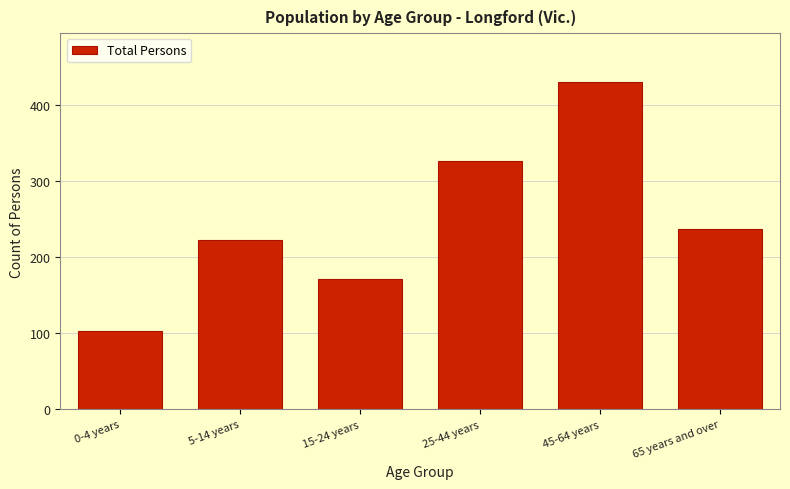

Reading left to right, what are all the values shown in this chart?

103	223	171	326	430	237